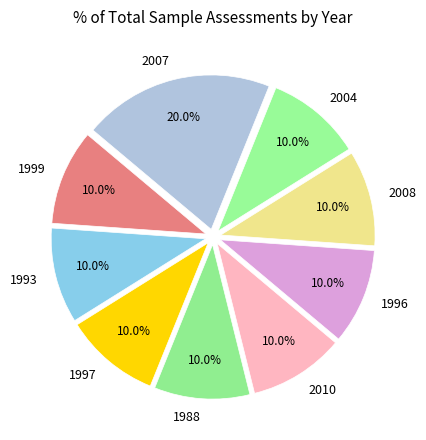

To the nearest percent, what is the average slice percentage?

11%